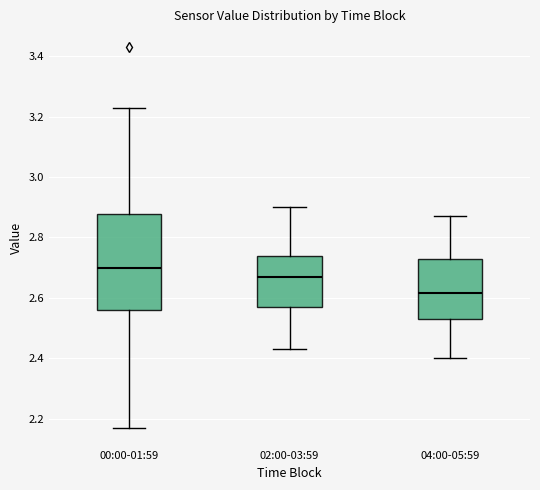

Which box's median line is the highest?

00:00-01:59